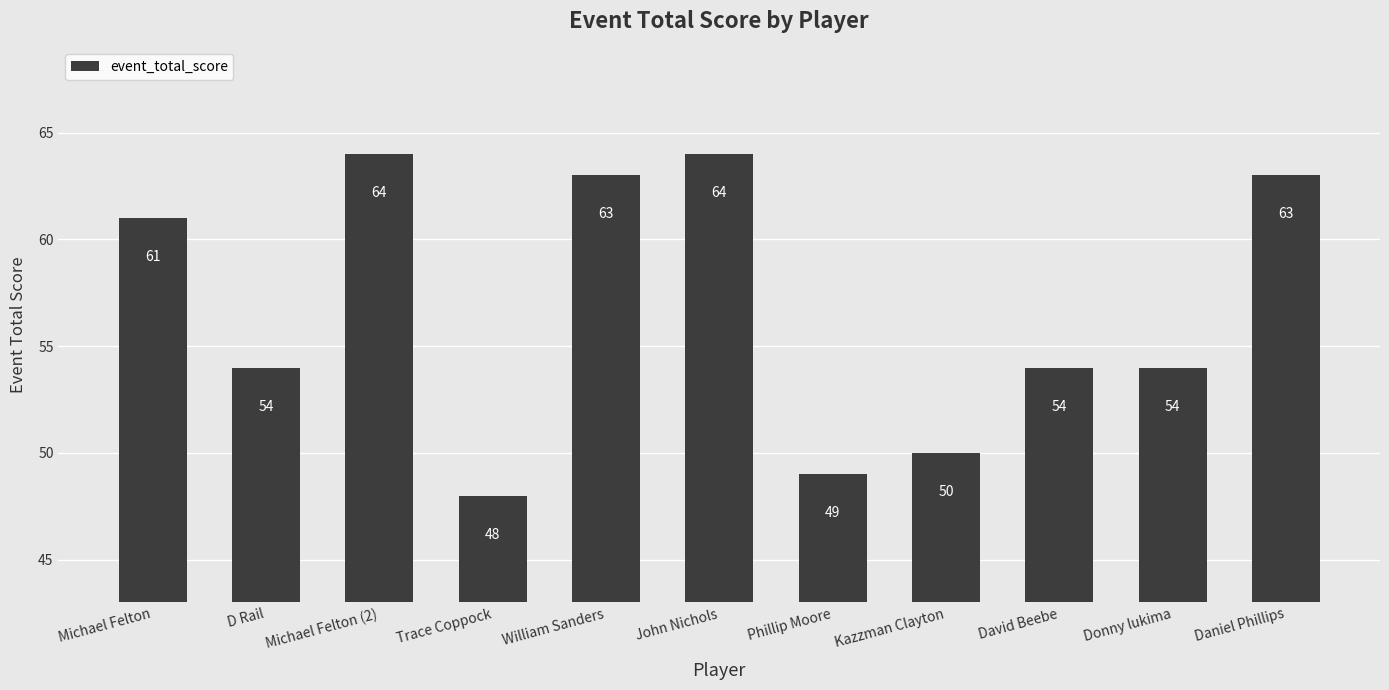

How many categories are shown in the chart?

11